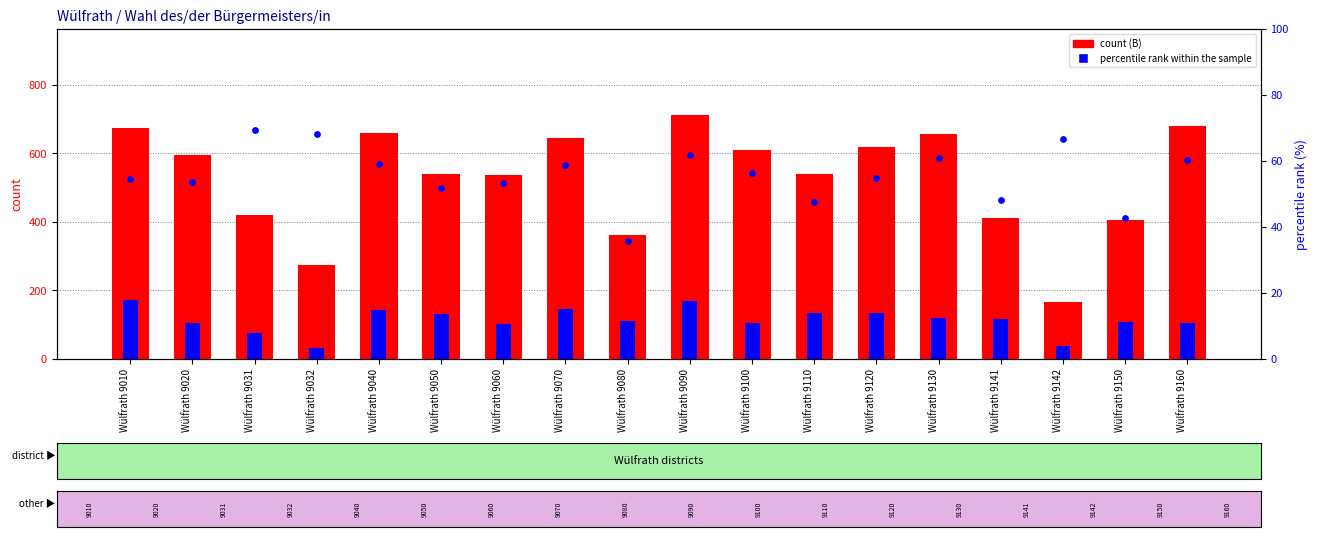

At how many categories does at least one series exceed 298?

16